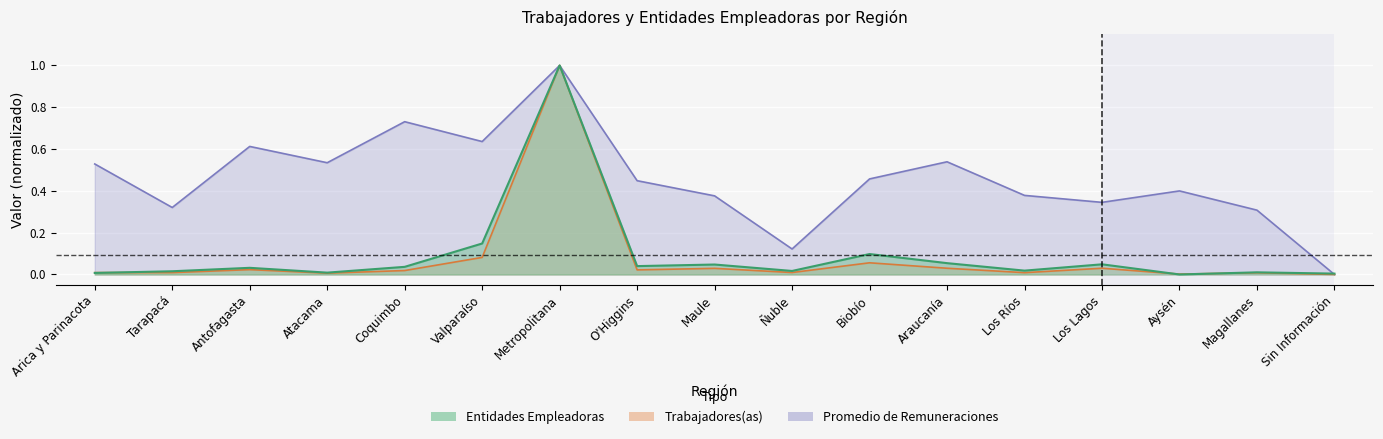

How many data points in Promedio de Remuneraciones are above 0?

16